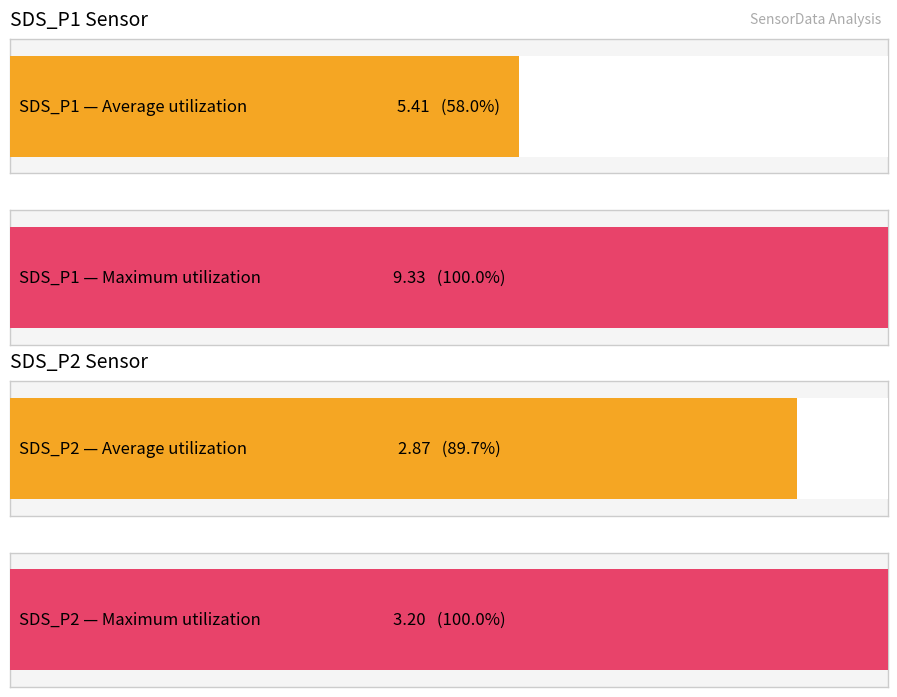

What is the maximum value for SDS_P1?

9.3